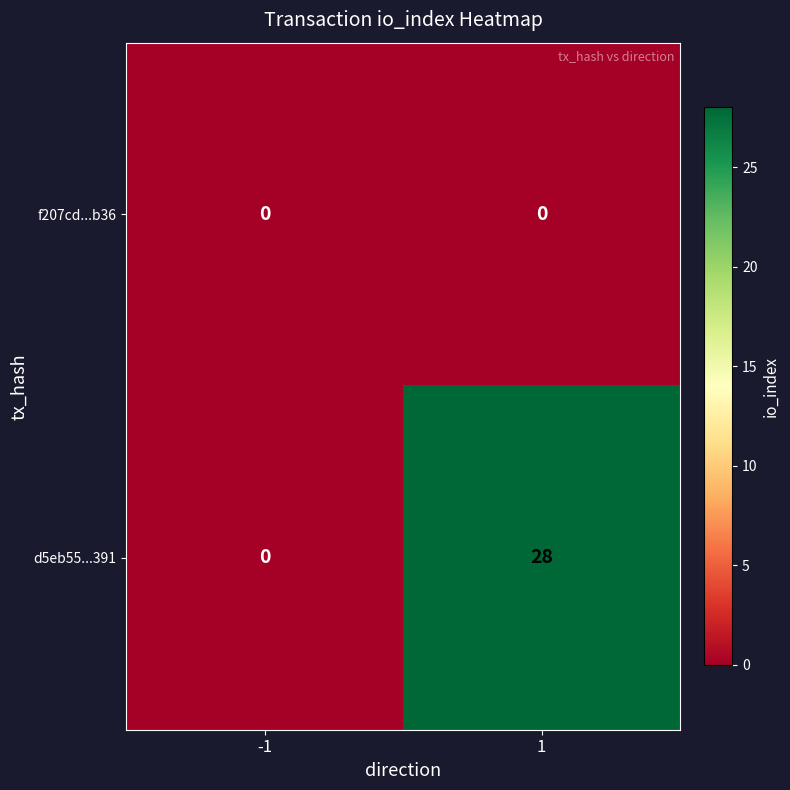

What is the average value of the d5eb55...391 series?

14